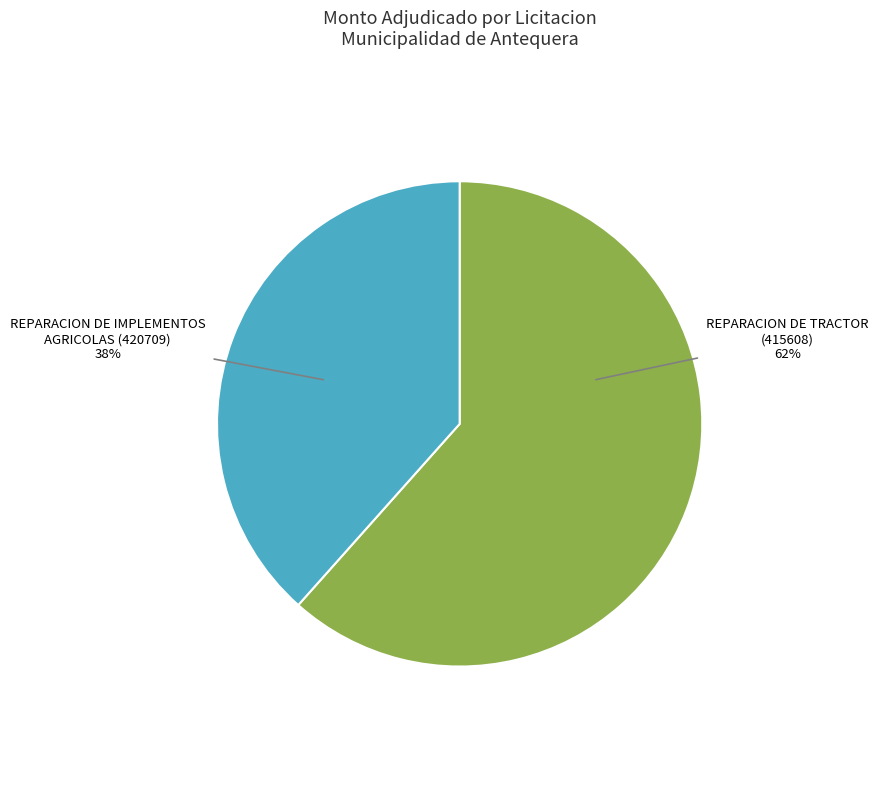

What is the smallest slice in the pie chart?

REPARACION DE IMPLEMENTOS AGRICOLAS (420709)